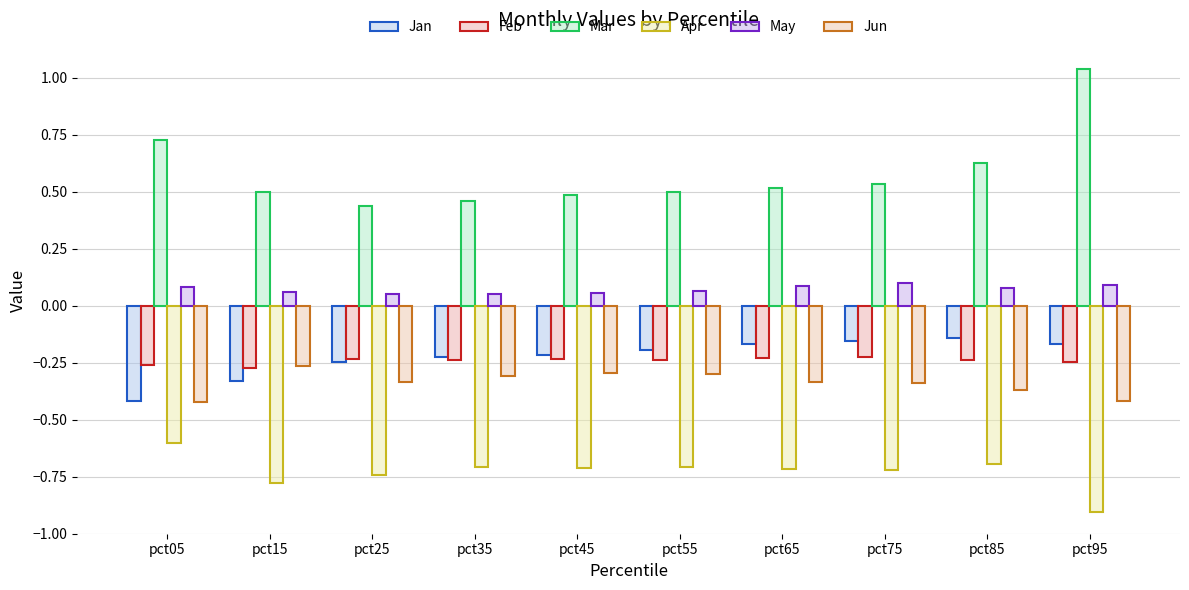

What is the value of the May bar at the 10th from the left?

0.1